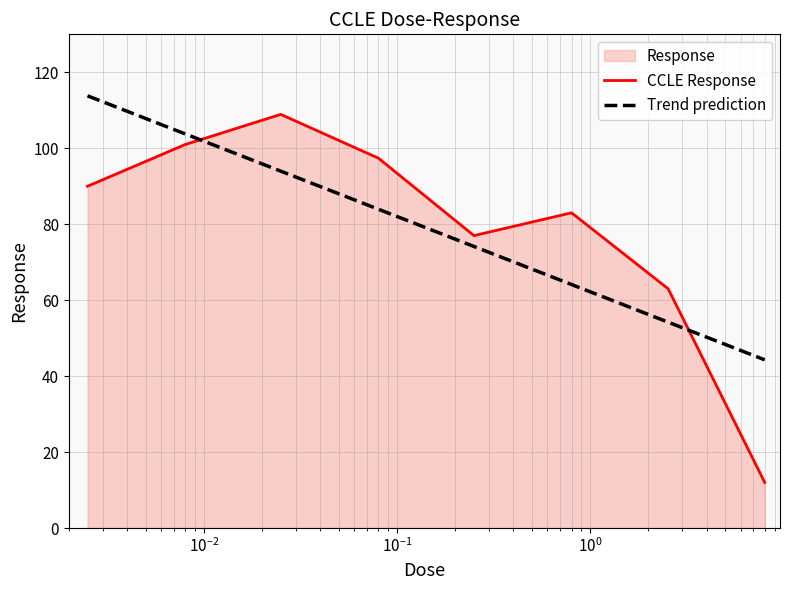

Reading left to right, extract all data points from this chart.

90.0	101.0	108.9	97.4	77.0	83.0	63.0	12.0